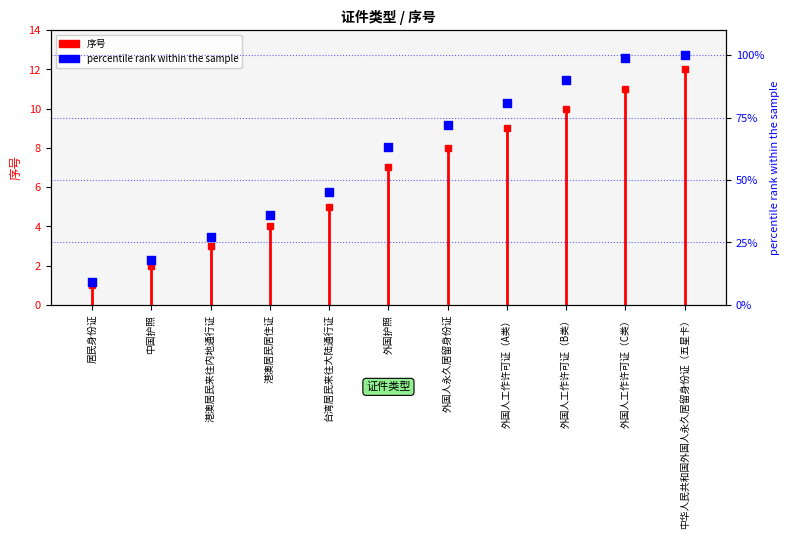

Between 外国人工作许可证（B类） and 港澳居民来往内地通行证, which is larger?

外国人工作许可证（B类）